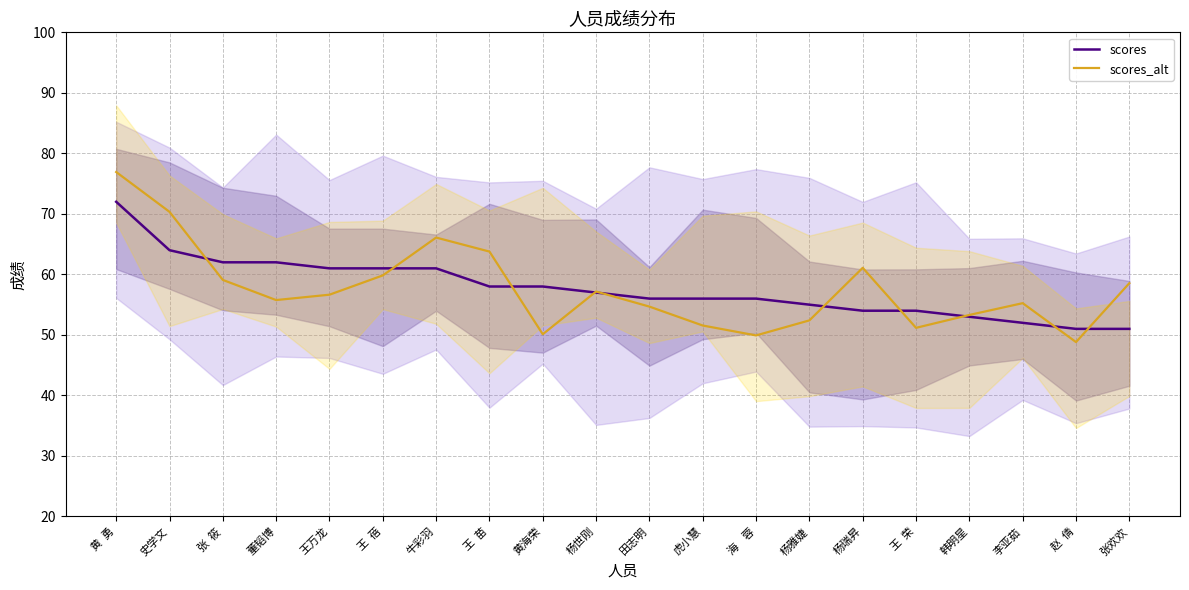

Is the value of scores_alt at 张欢欢 greater than the value of scores at 赵  倩?

Yes